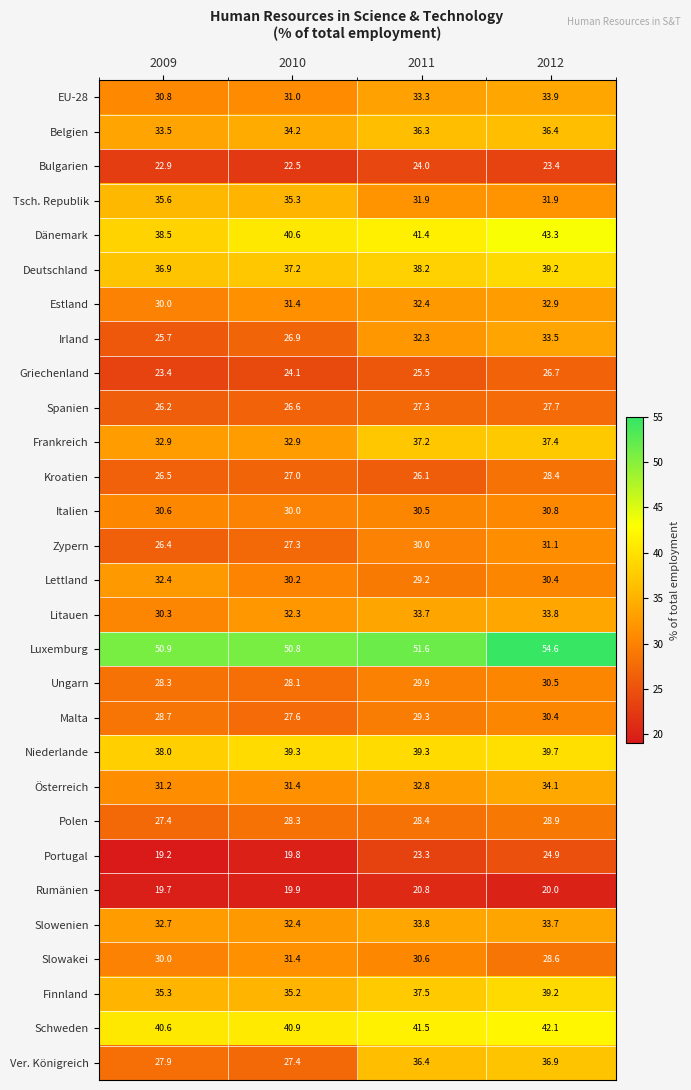

Which label corresponds to the smallest value in the chart?

2009